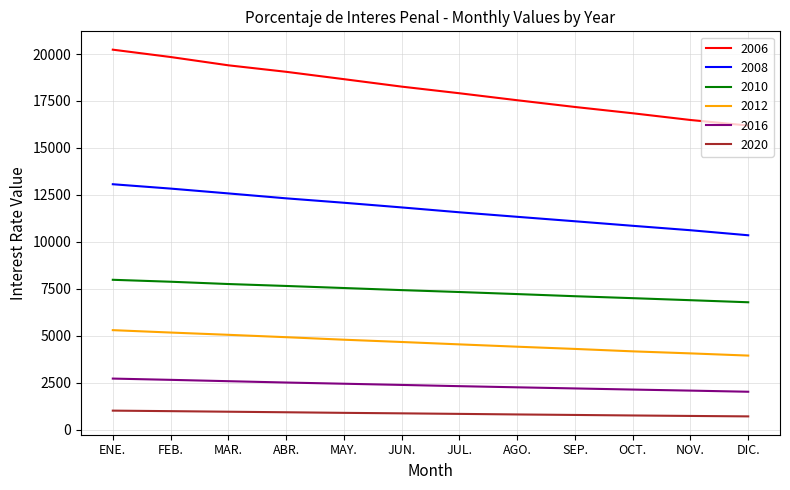

Which series has the largest range (max minus min)?

2006